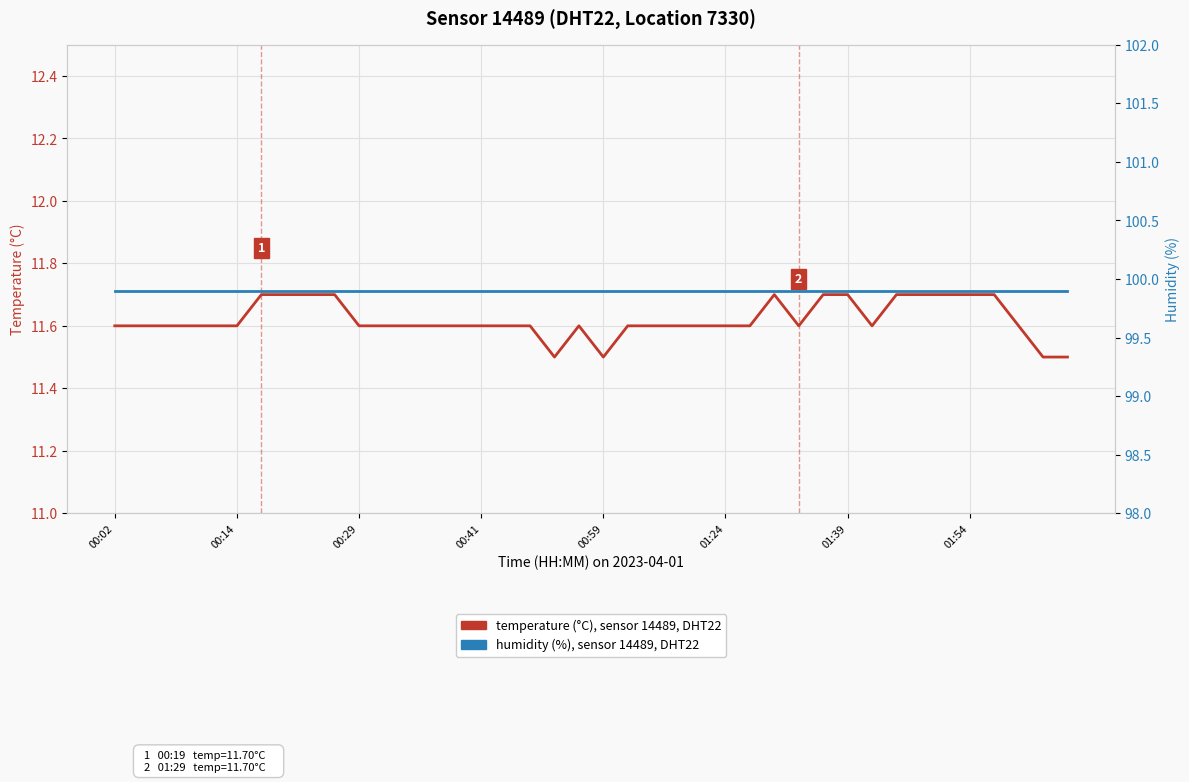

Which category has the lowest value in the temperature series?

18